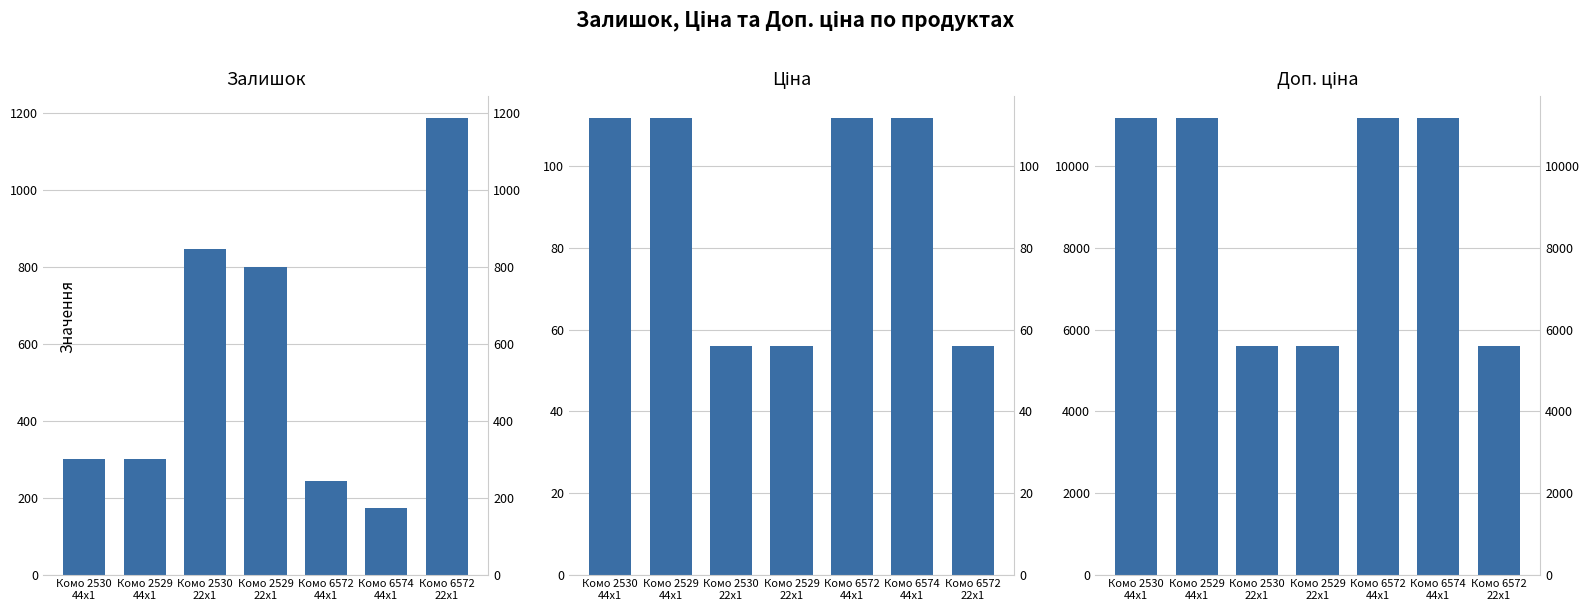

The value of Залишок at Комо 6574
44x1 is 116.2. True or false?

False